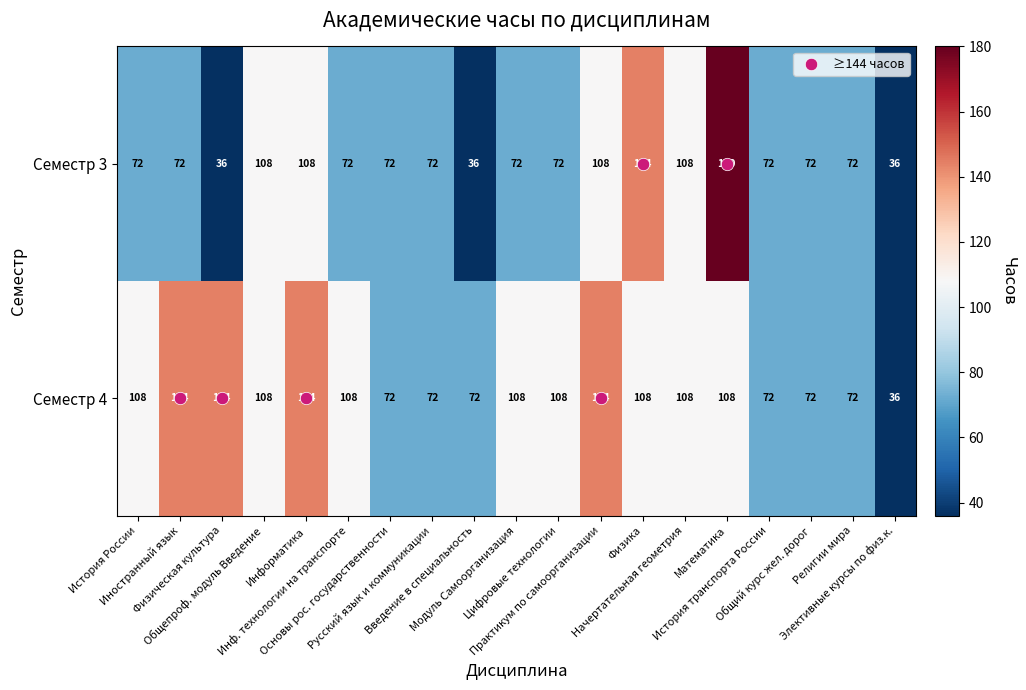

At which category does the chart reach its peak across all series?

Математика